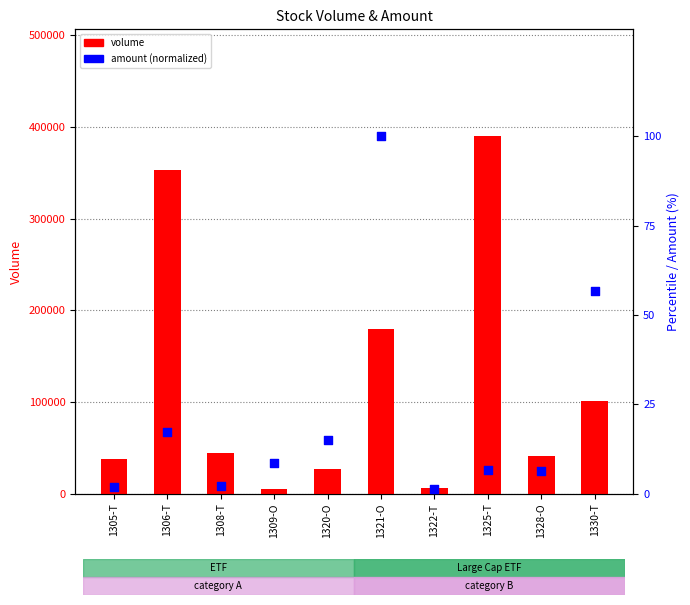

Which series has the largest total across all categories?

volume